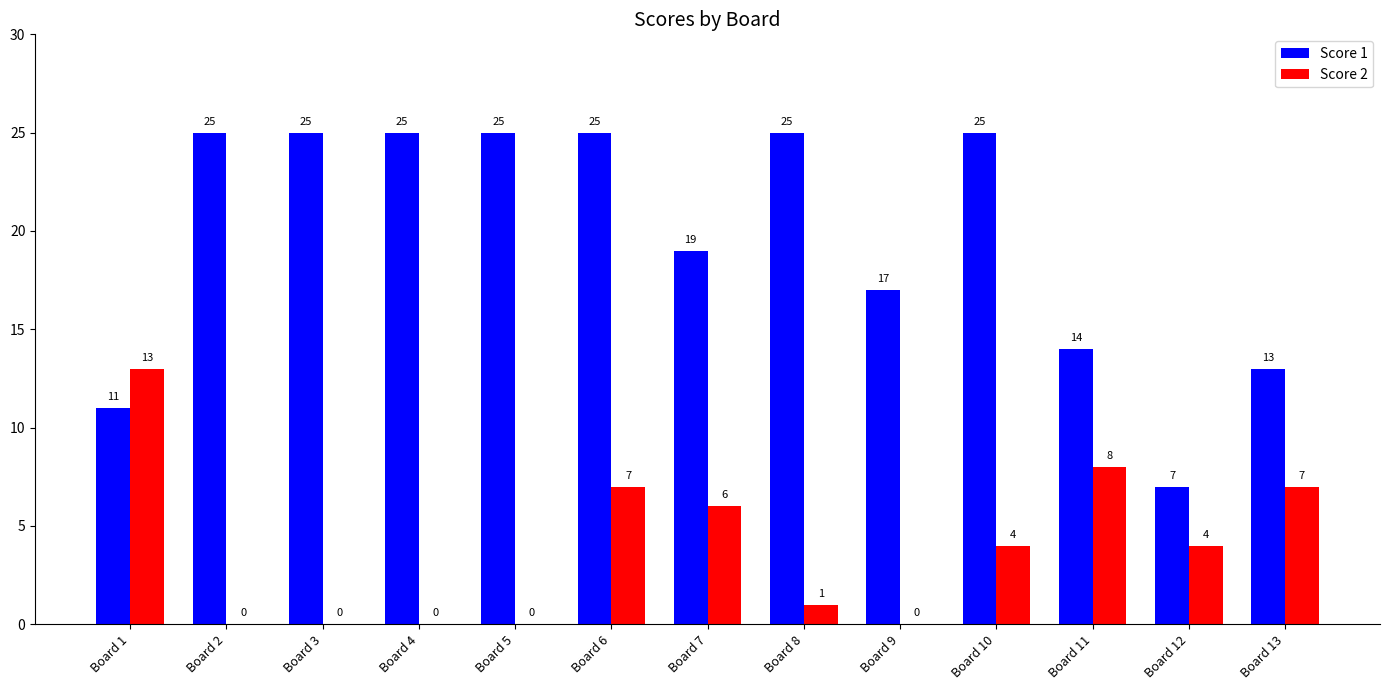

The value of Score 1 at Board 1 is 11. True or false?

True